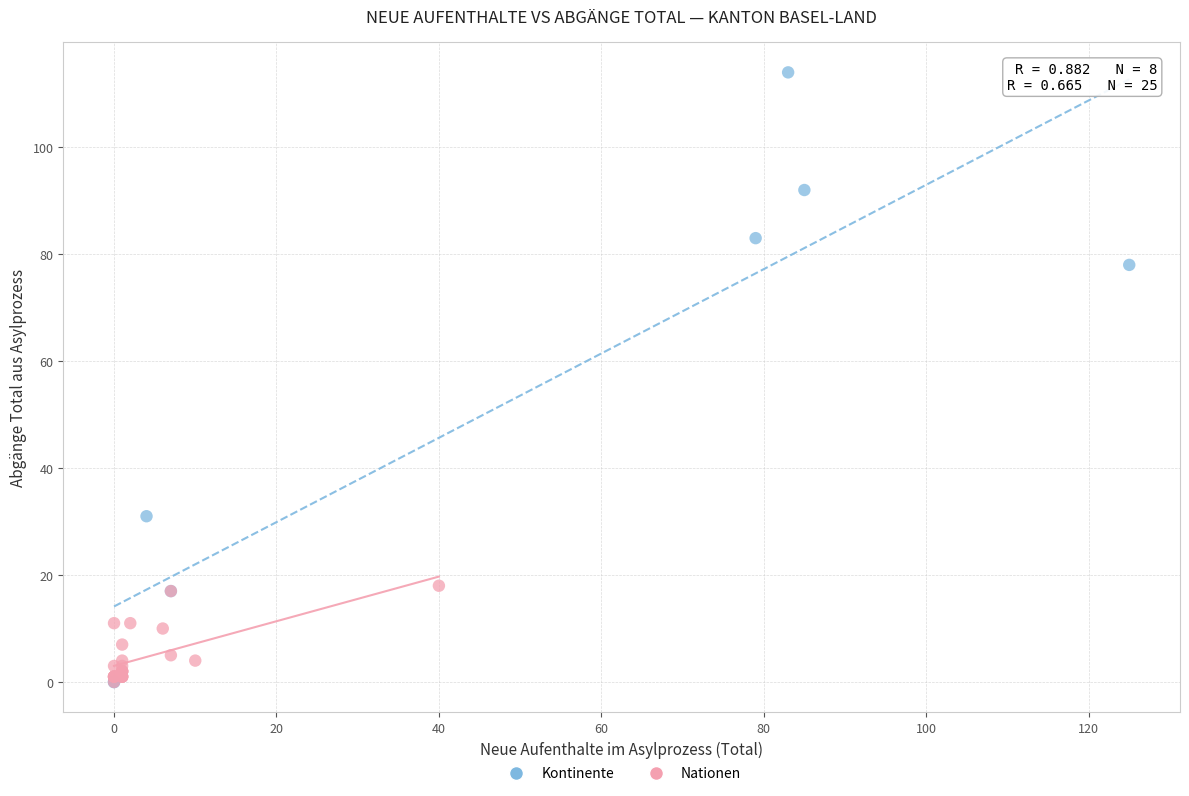

What are all the series names shown in the legend?

Kontinente, Nationen